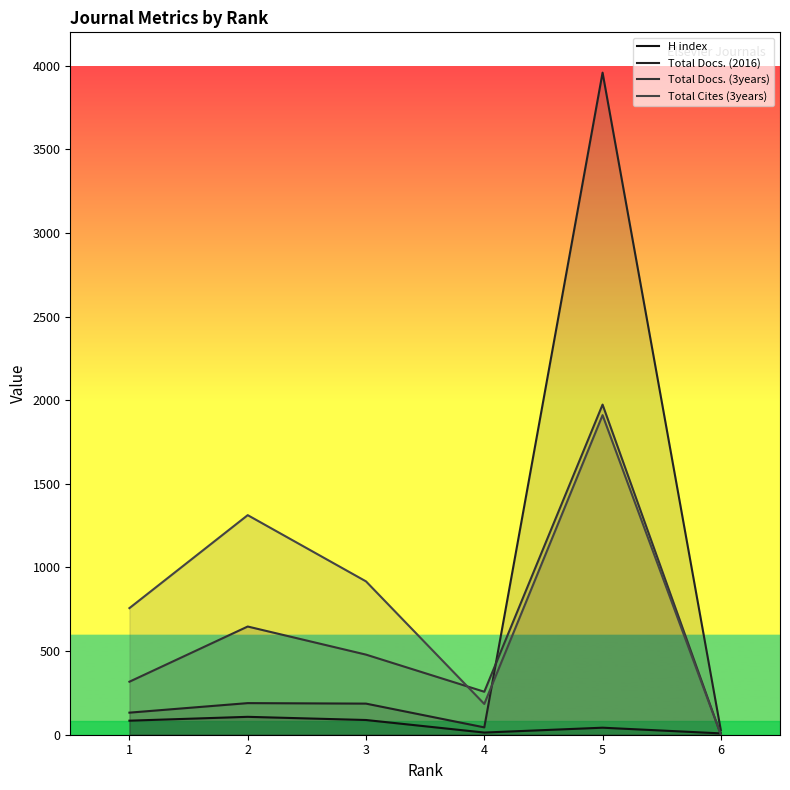

Which series has the largest range (max minus min)?

Total Docs. (2016)